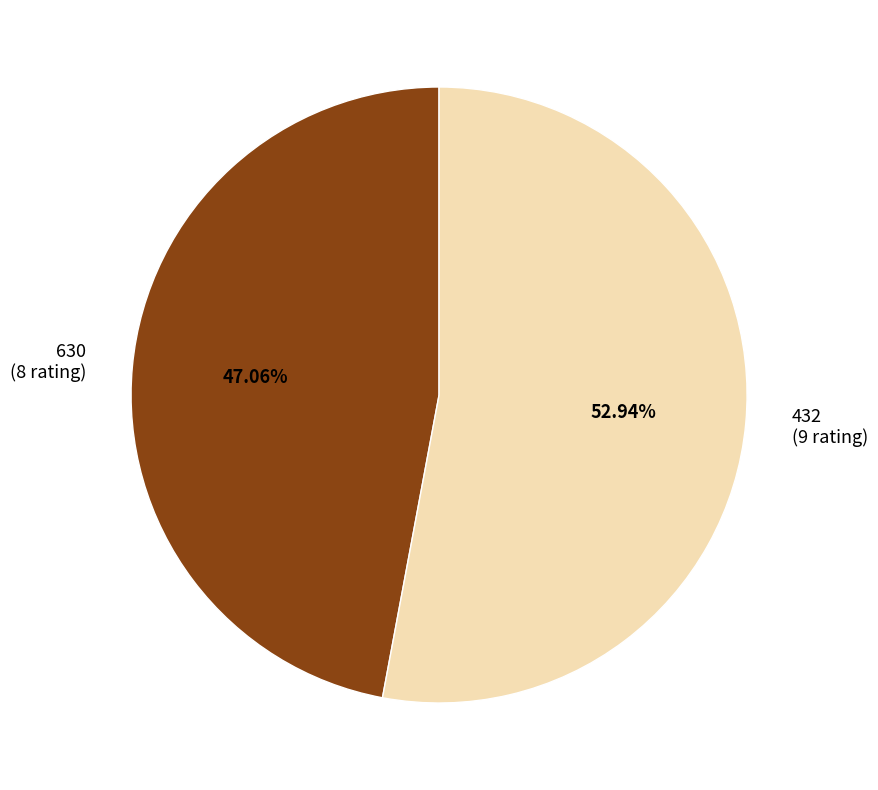

Which category has the smallest portion of the pie?

630